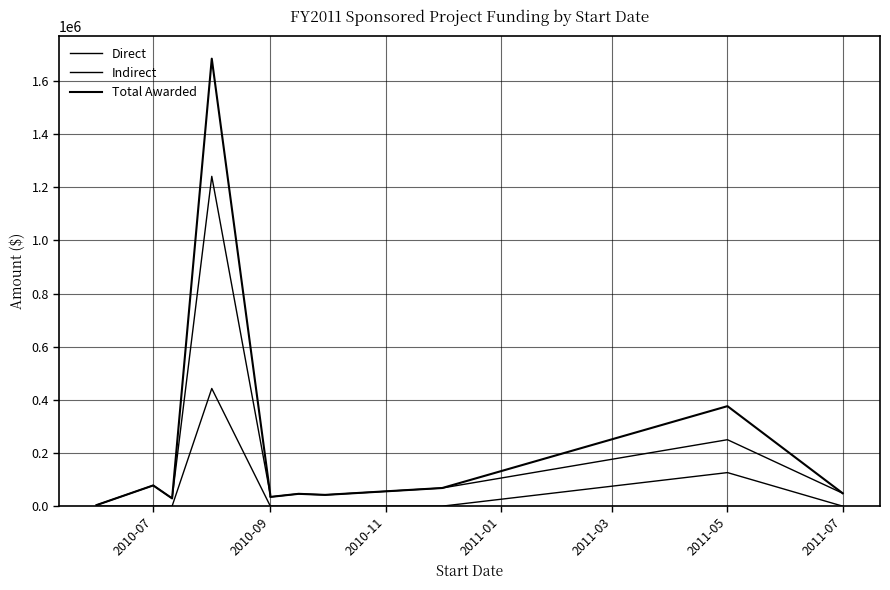

Count the number of categories in the chart.

11